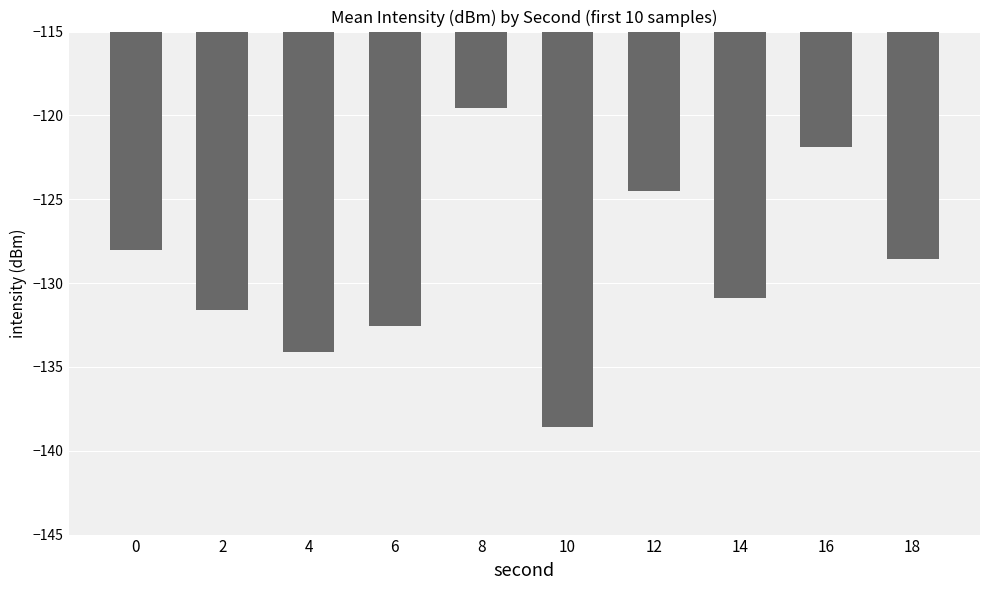

Is it true that the value at 2 is -131.6?

True